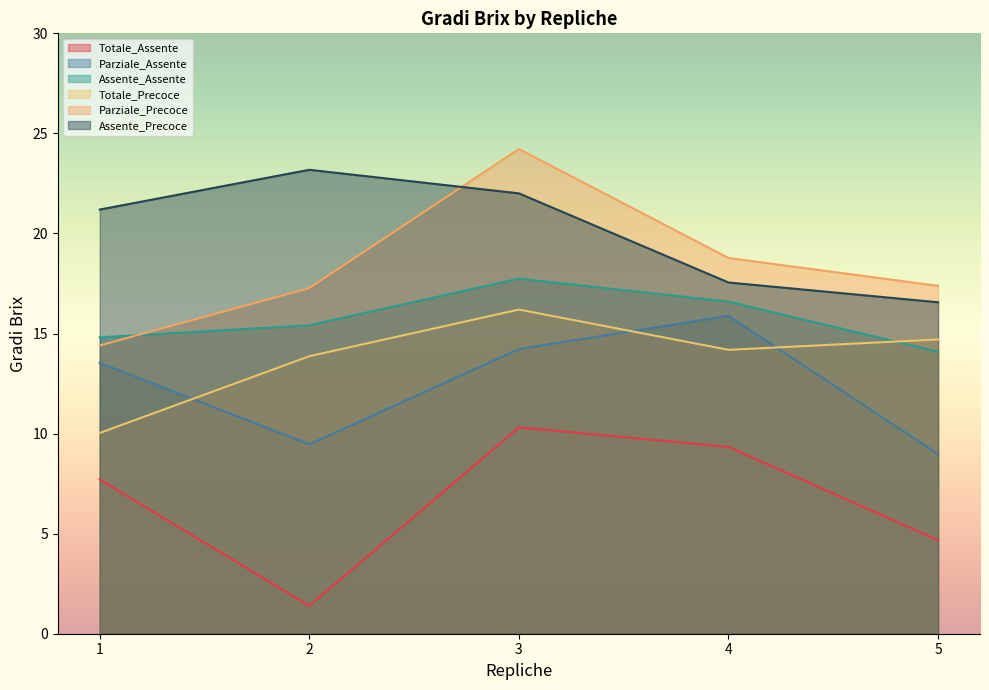

What is the value of the Parziale_Assente point at the 1st from the left?

13.5